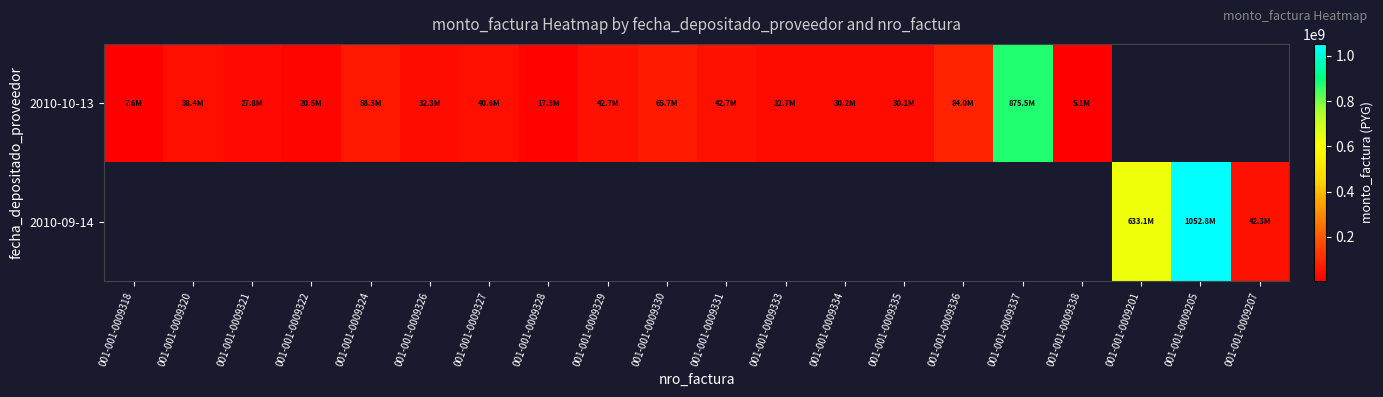

How many data points in 2010-10-13 are above 40575000?

6